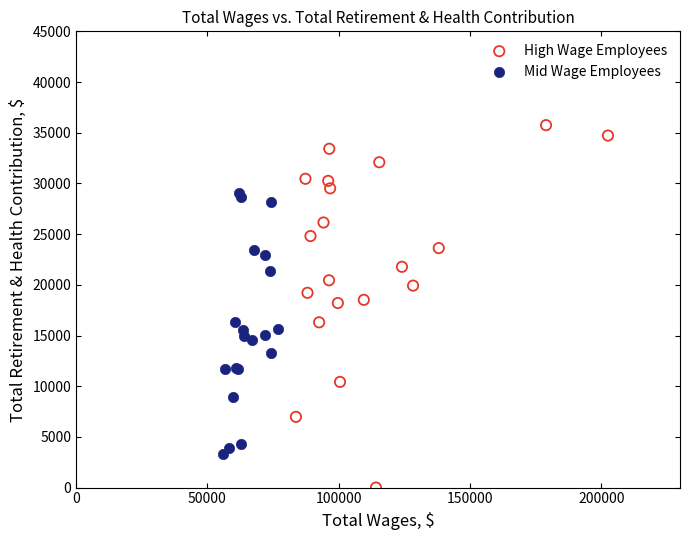

What are all the series names shown in the legend?

High Wage Employees, Mid Wage Employees